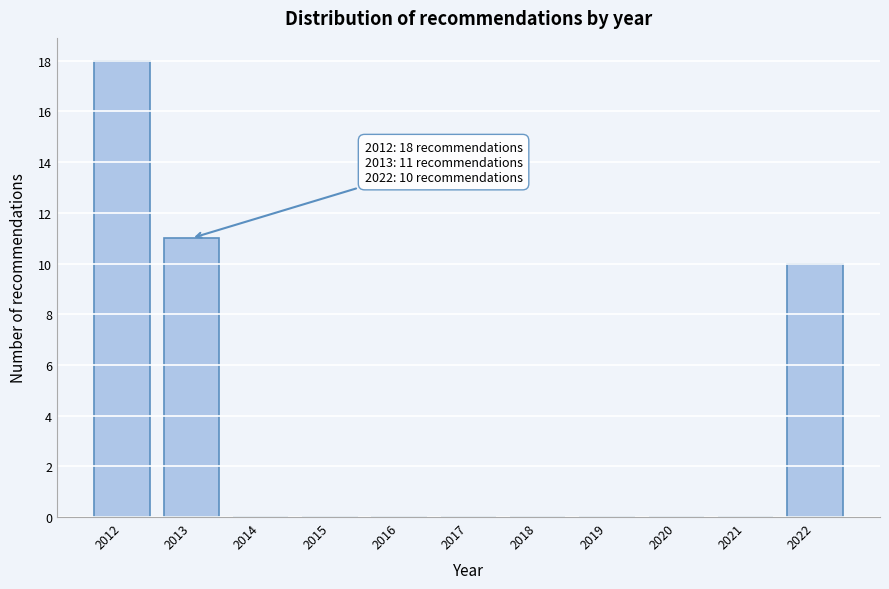

Which range on the x-axis has the tallest bar?

2011.5 to 2012.5